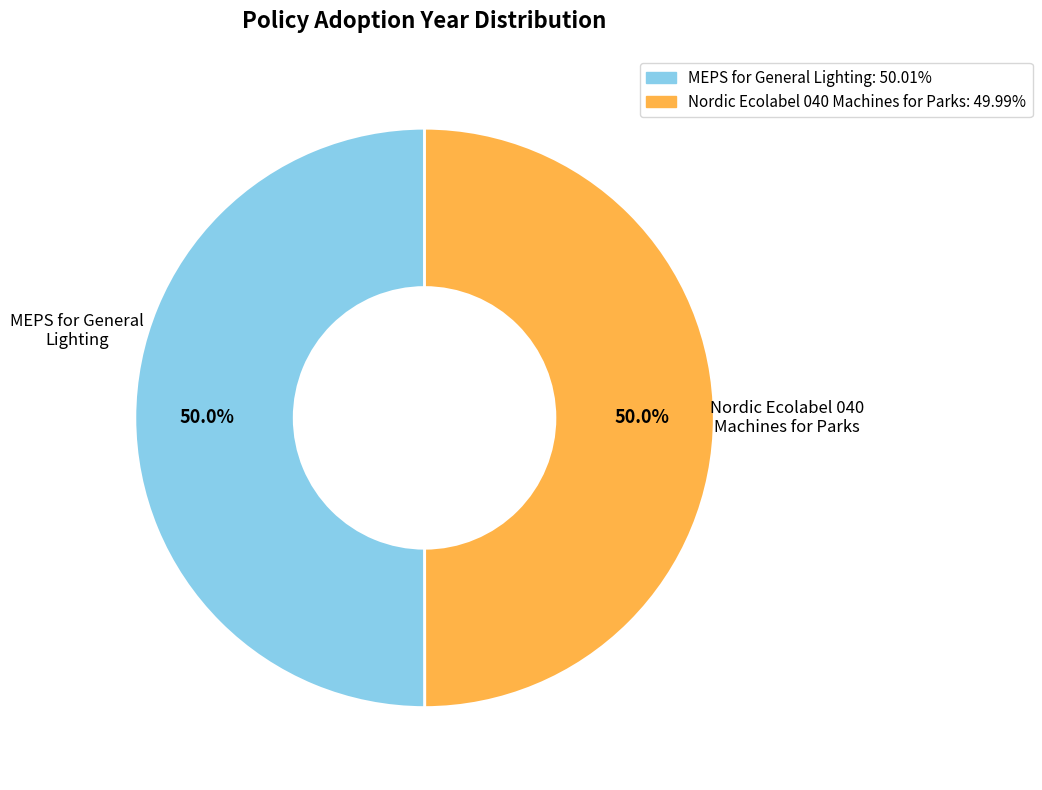

True or false: MEPS for General Lighting accounts for 56% of the total.

False